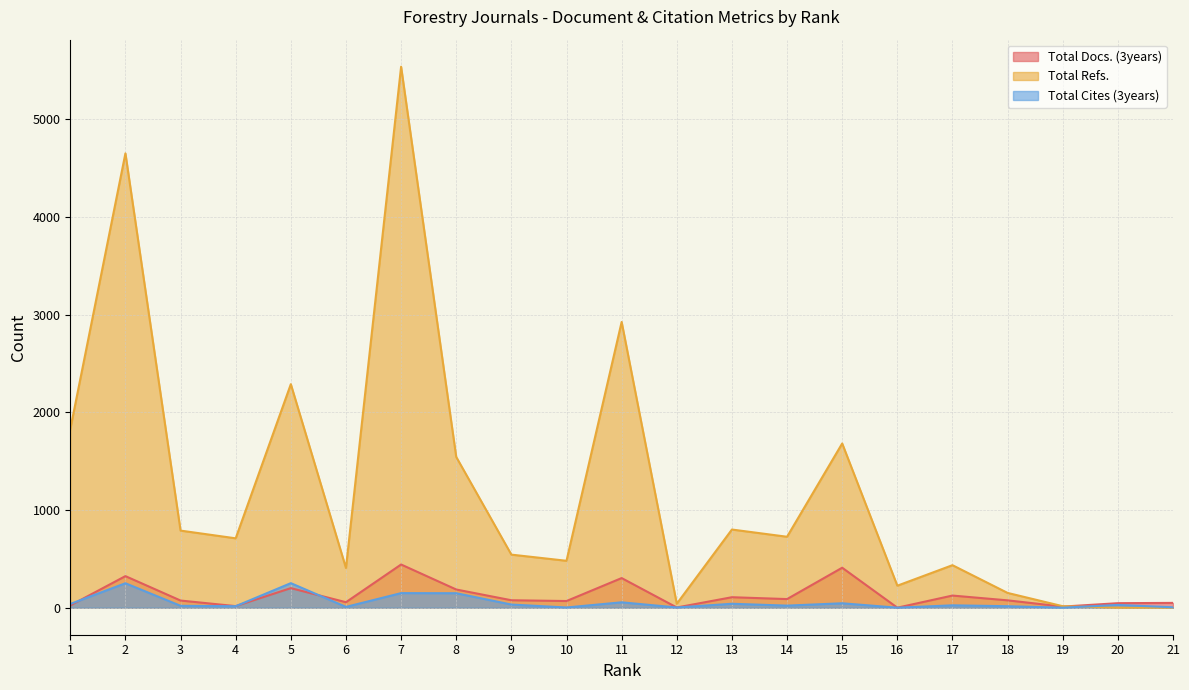

What is the highest value of the Total Docs. (3years) series?

442